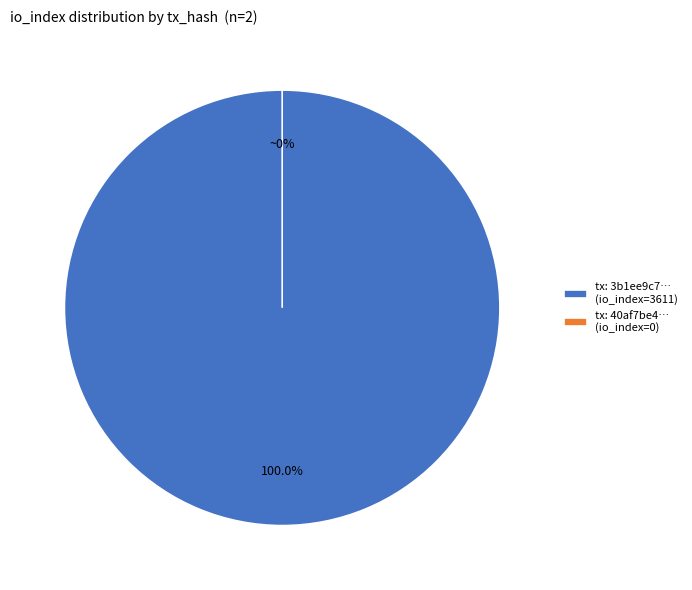

To the nearest percent, what is the combined percentage of 3611 and 0?

100%